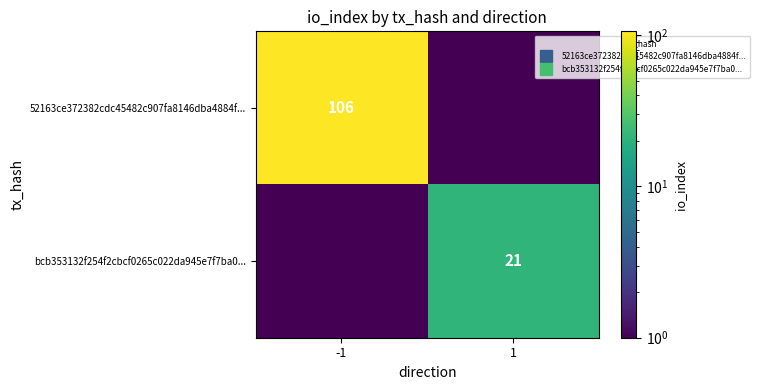

At which category is the sum across all series the highest?

-1